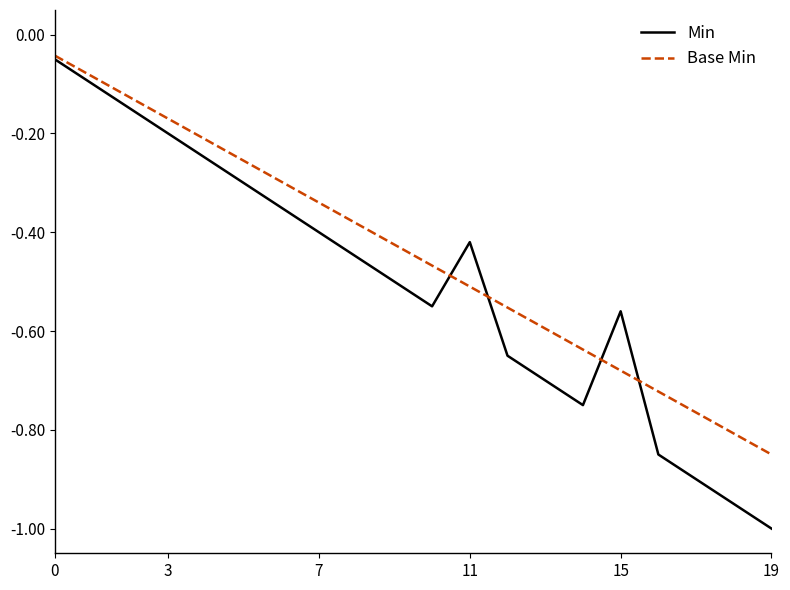

Which series has the widest spread of values?

Min